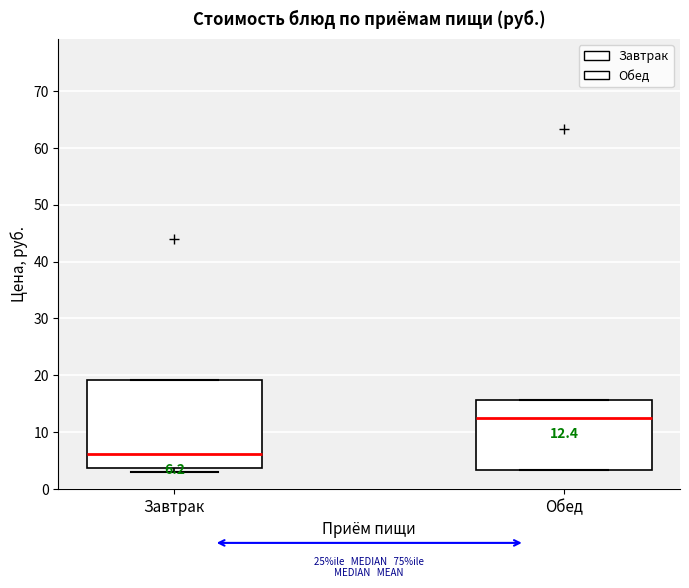

Comparing the boxes themselves (not the whiskers), which one is the tallest?

Завтрак